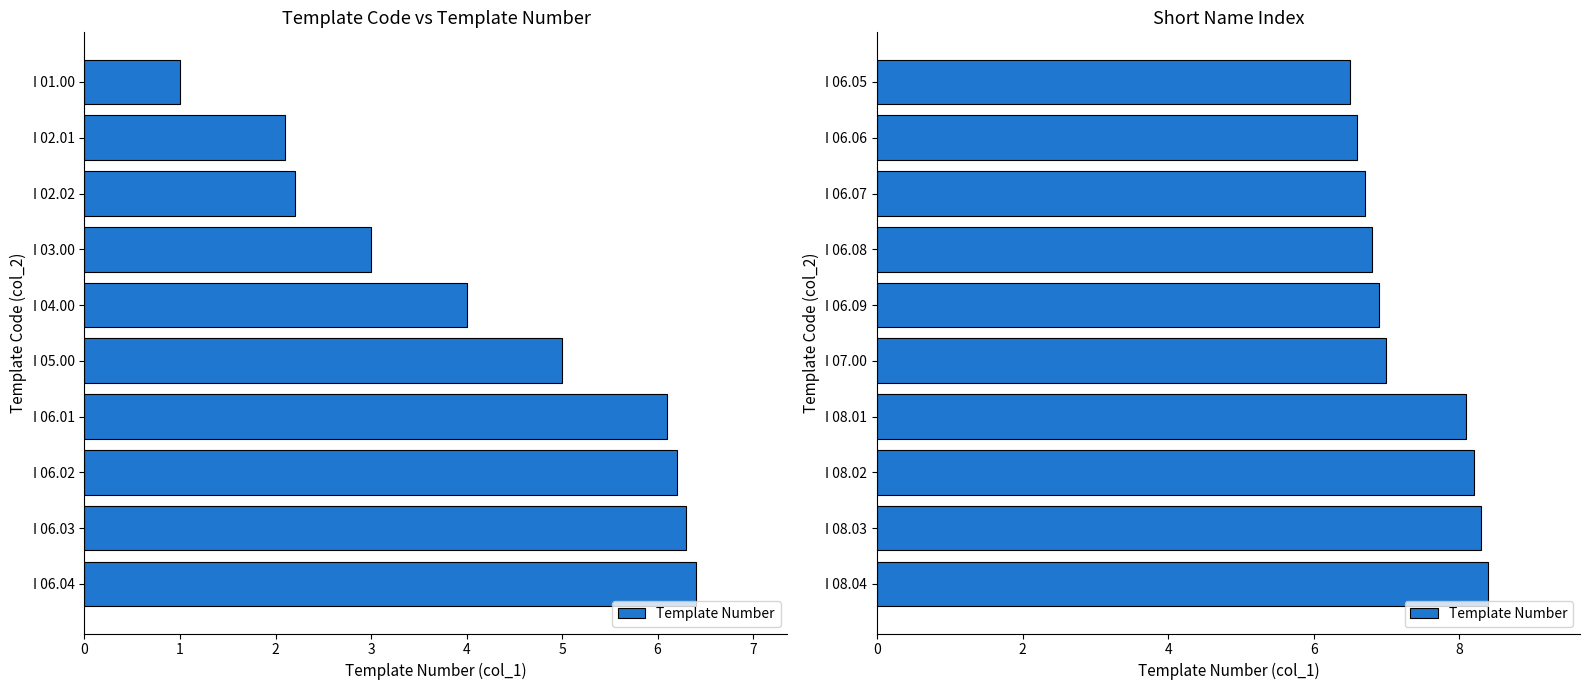

What value does the data have at I 06.06?

6.6